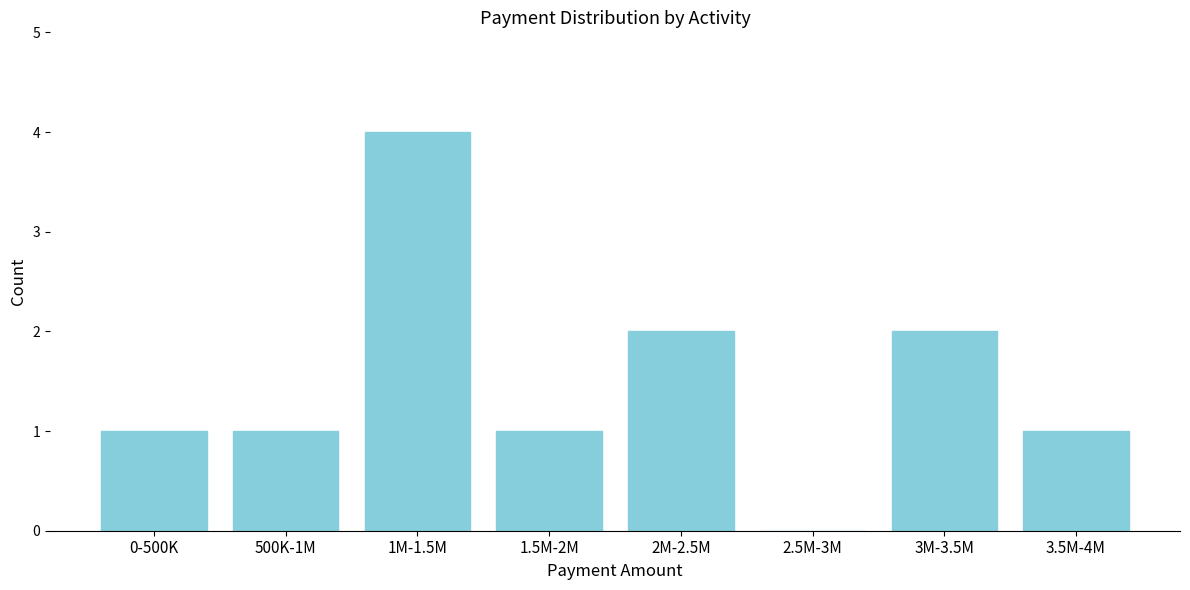

Reading left to right, what are all the values shown in this chart?

0-500K=1	500K-1M=1	1M-1.5M=4	1.5M-2M=1	2M-2.5M=2	2.5M-3M=0	3M-3.5M=2	3.5M-4M=1